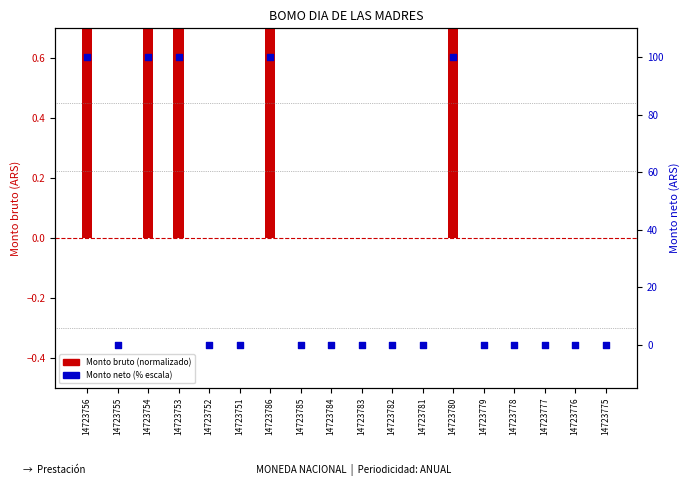

Is the value of Monto bruto (normalizado) at 14723777 greater than the value of Monto neto (% escala) at 14723752?

No